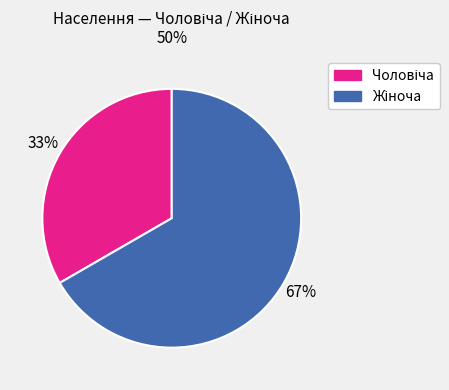

Does any single category account for the majority?

Yes